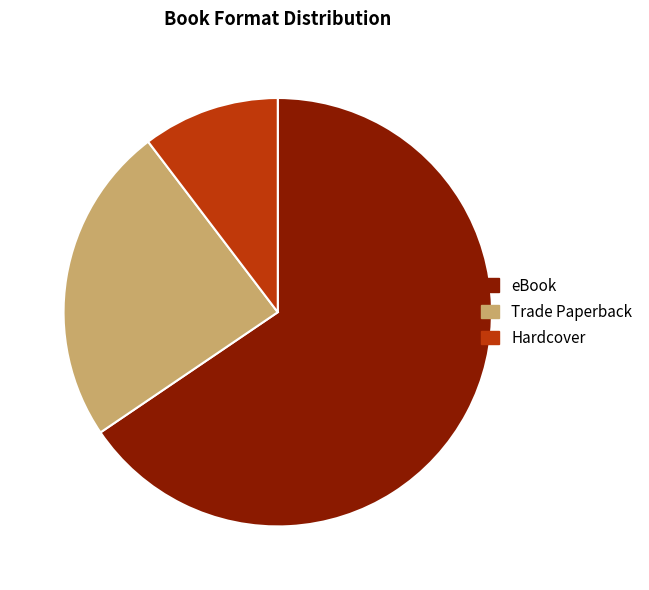

What is the majority slice?

eBook